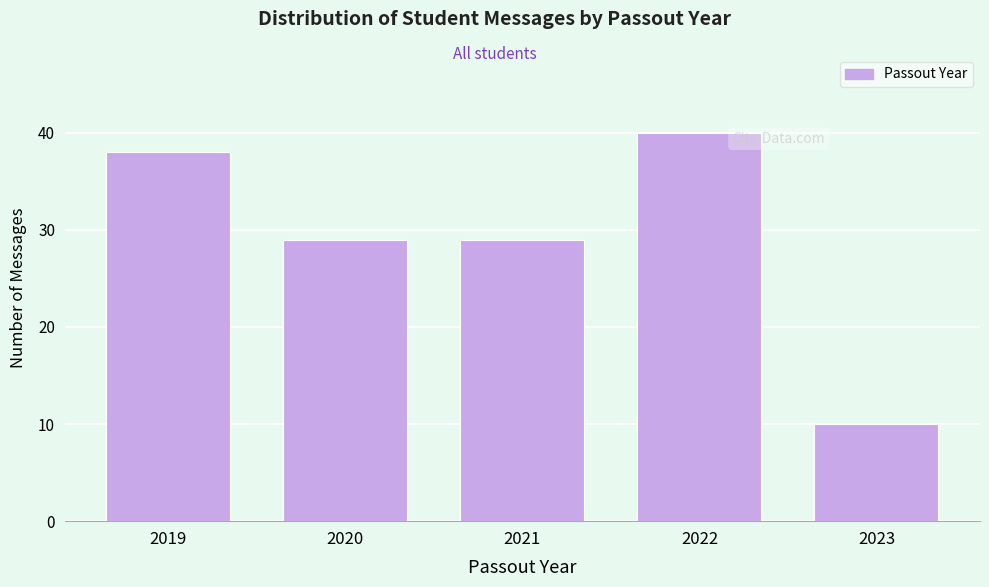

Reading left to right, what are all the values shown in this chart?

38	29	29	40	10